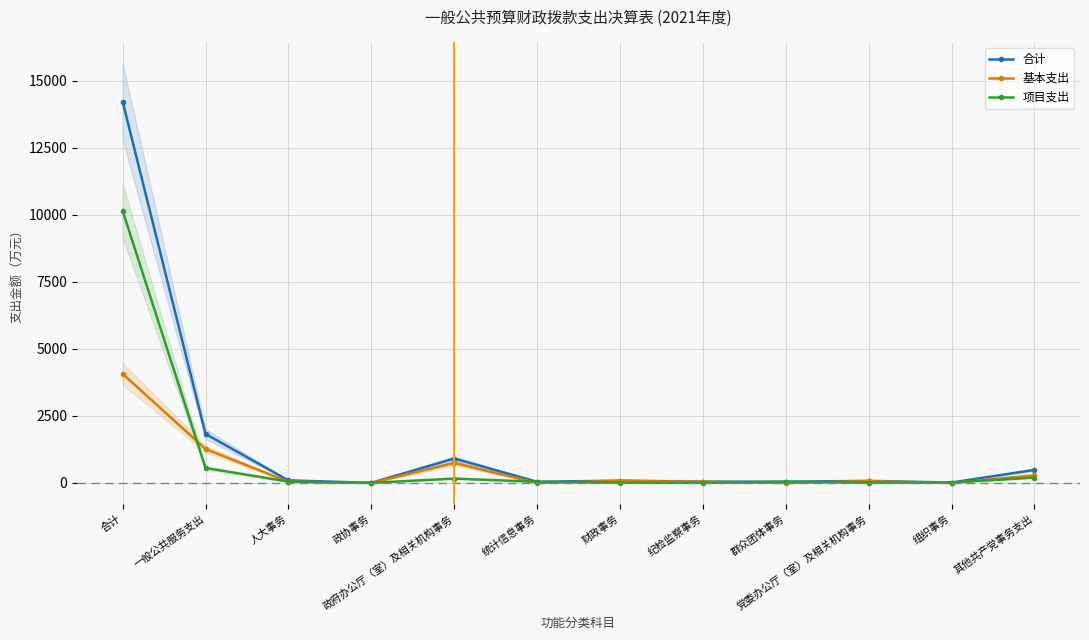

At which label does 合计 reach its minimum?

政协事务